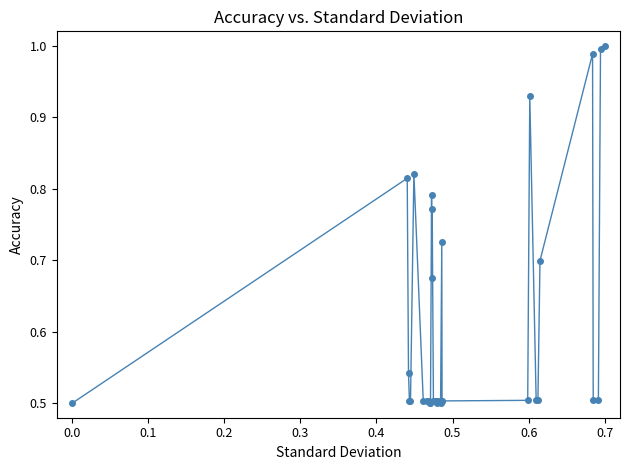

What is the average value?

0.6